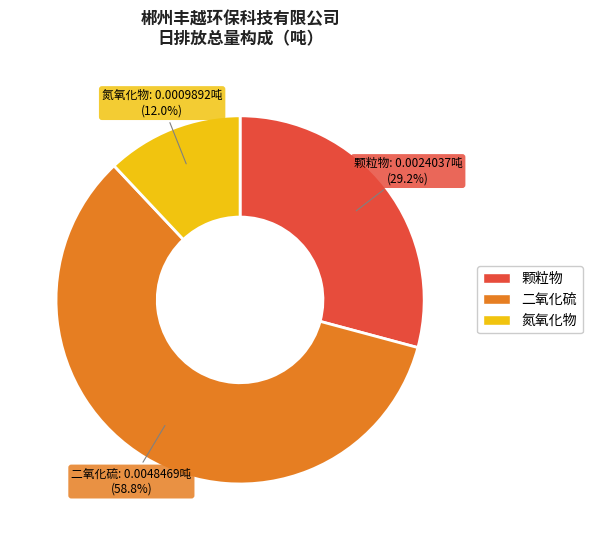

Does any single category account for the majority?

Yes